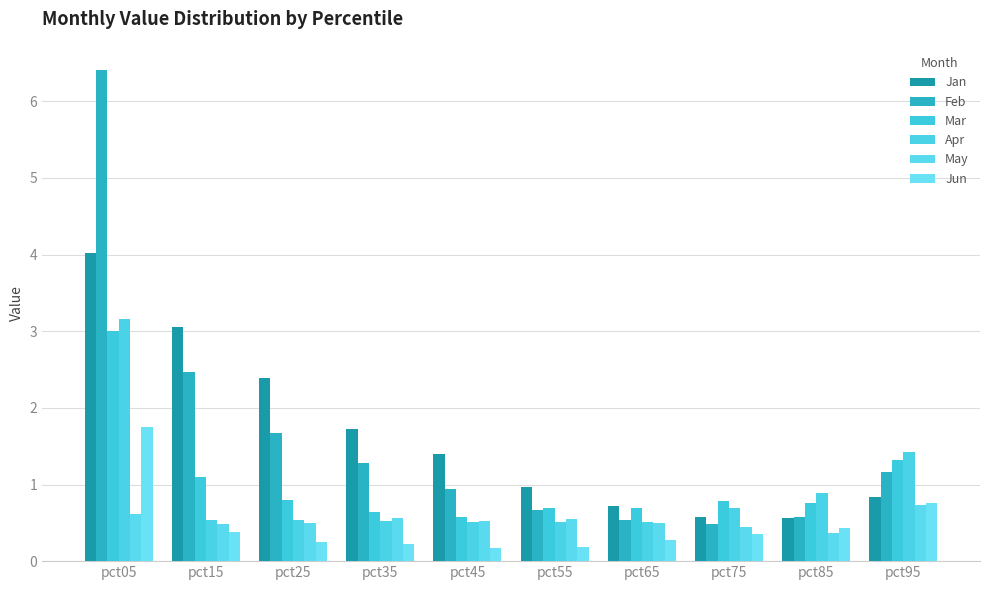

Where is Mar nearest to the value 1?

pct15